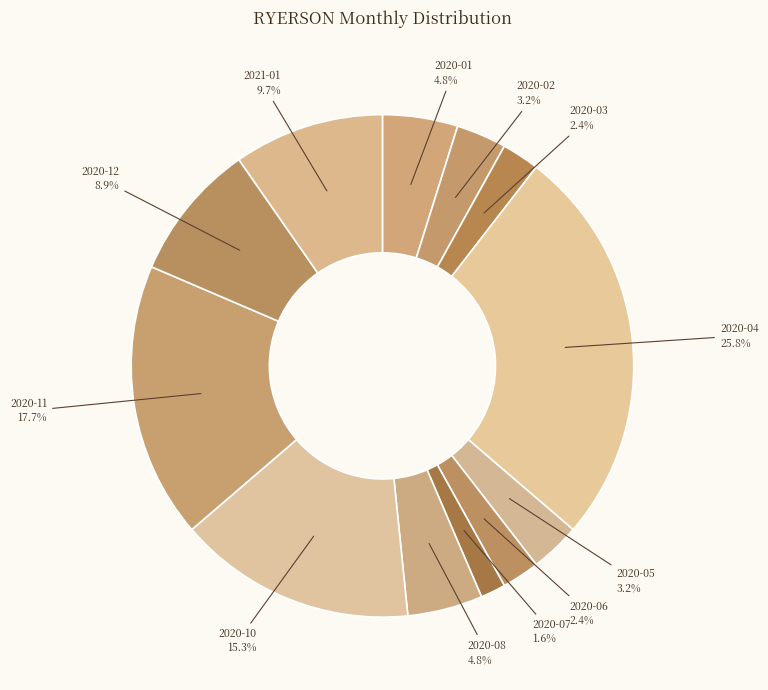

Does 2021-01 account for over 50% of the chart?

No